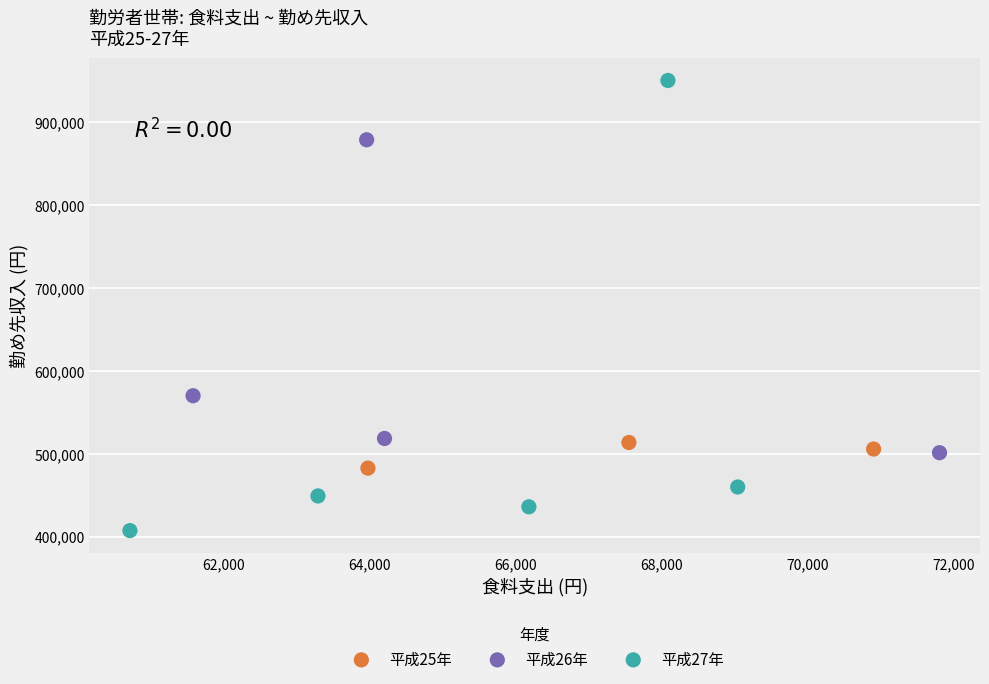

Which series contains the highest Y value?

平成27年